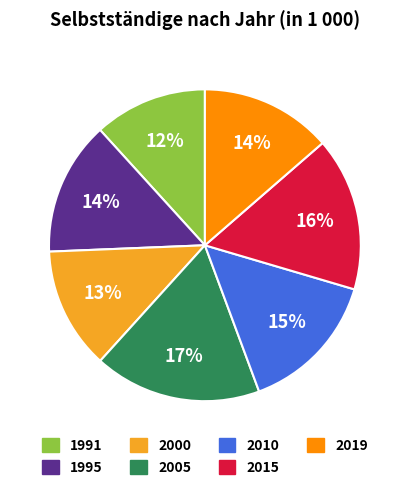

How many segments does this pie chart have?

7